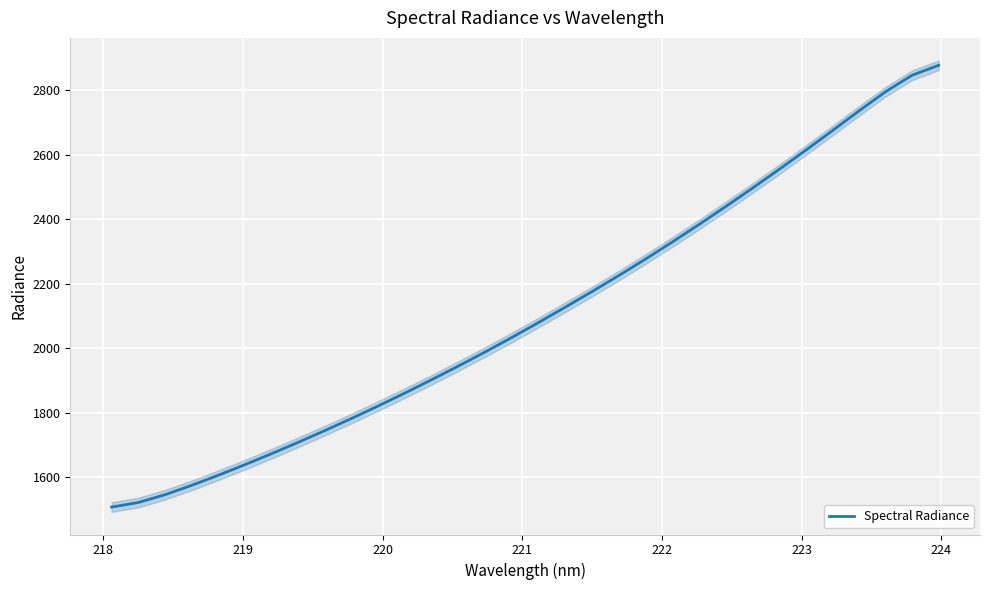

Reading right to left, extract all data points from this chart.

2877.0	2846.0	2794.6	2734.9	2673.5	2612.8	2553.4	2495.2	2438.3	2382.8	2328.6	2275.9	2224.8	2175.4	2127.1	2079.7	2033.3	1988.3	1944.8	1902.5	1861.3	1821.2	1782.4	1744.8	1708.3	1673.0	1638.8	1605.9	1574.4	1545.3	1521.1	1506.9